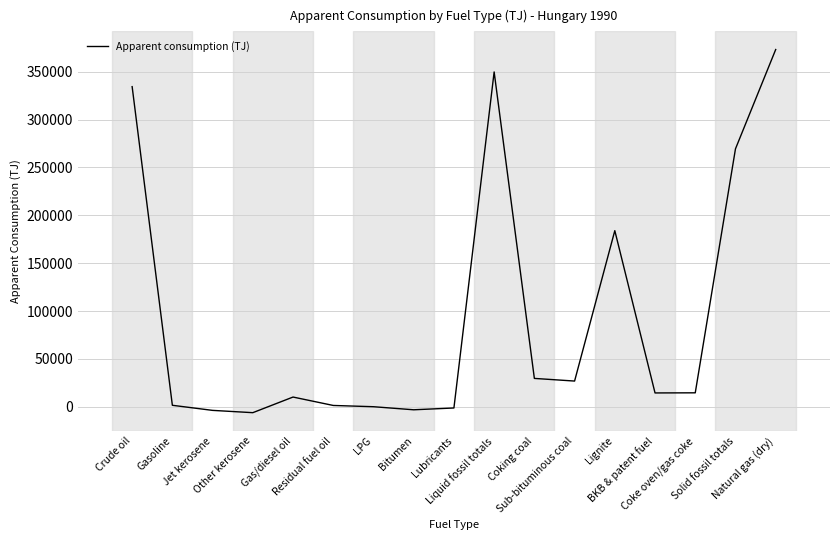

What is the maximum value shown in the chart?

373172.4